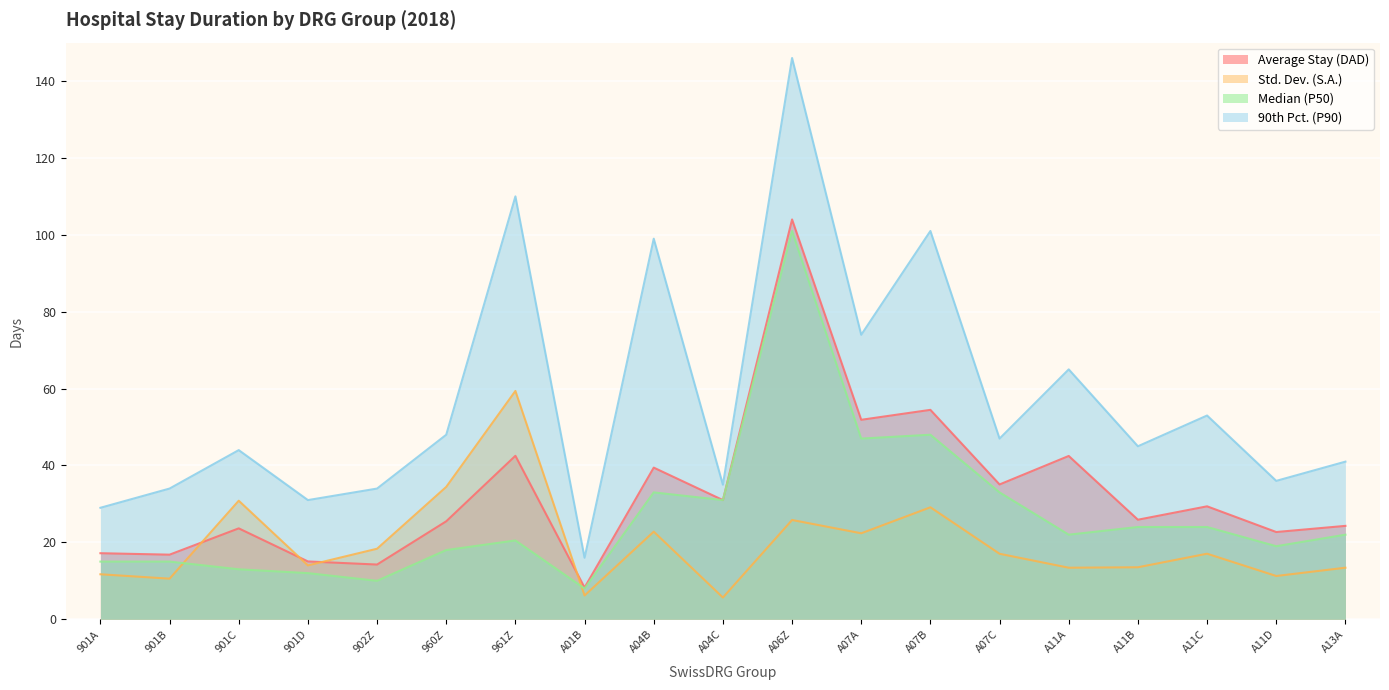

True or false: P50 has more than 2 points higher than both neighbors.

True